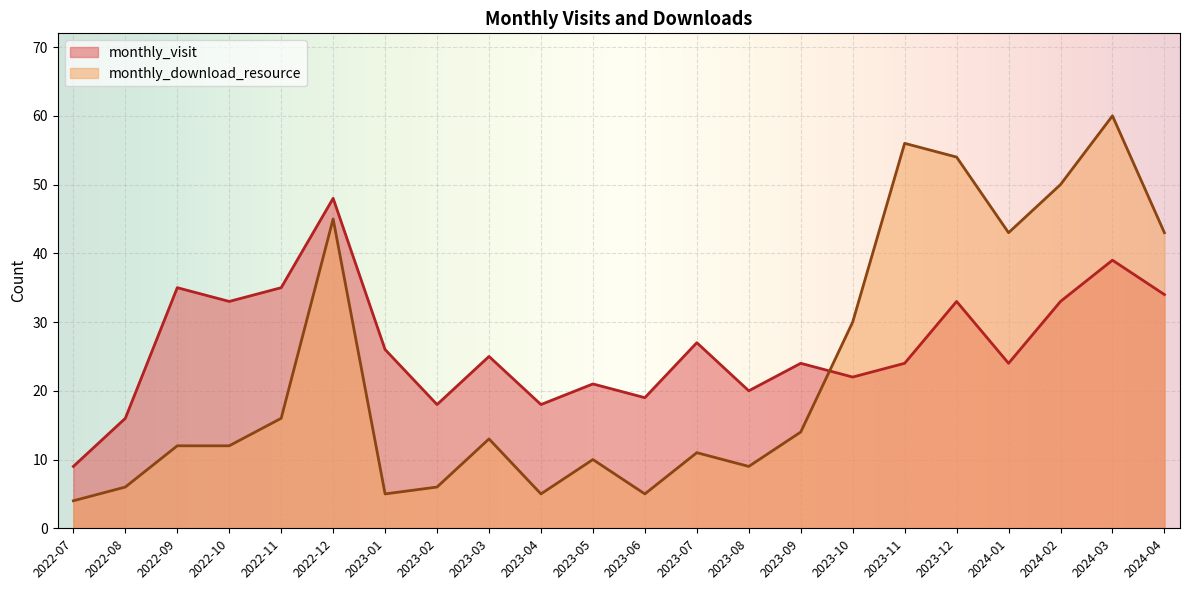

Between which two adjacent categories do monthly_visit and monthly_download_resource first intersect?

2023-09 and 2023-10